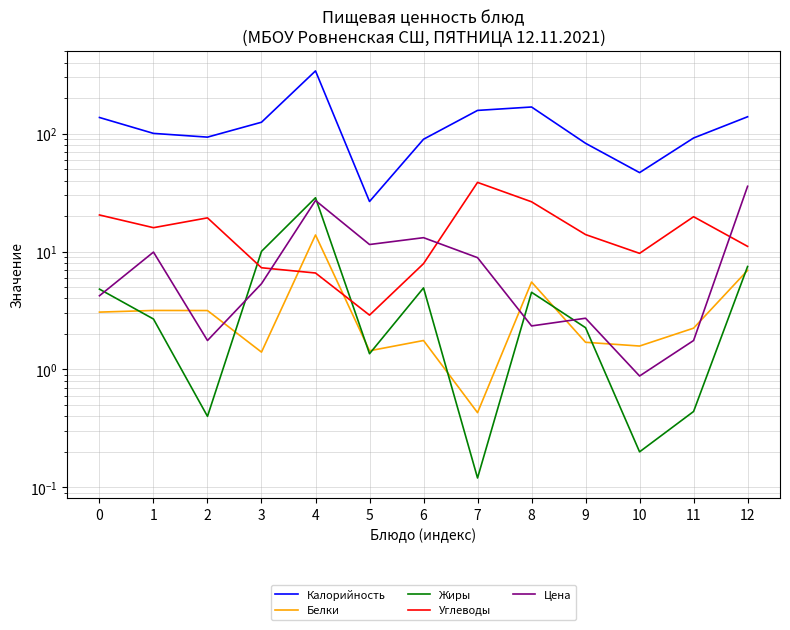

What is the difference between the maximum and minimum values in the Углеводы series?

35.7